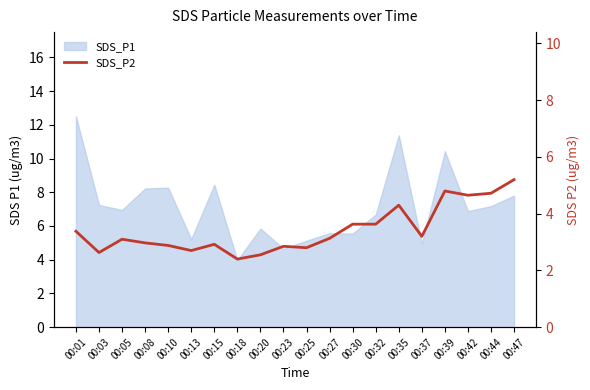

At which category does the data reach its first local valley?

00:03